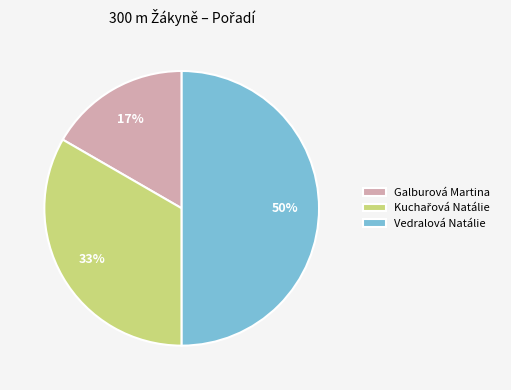

How many slices are in this pie chart?

3